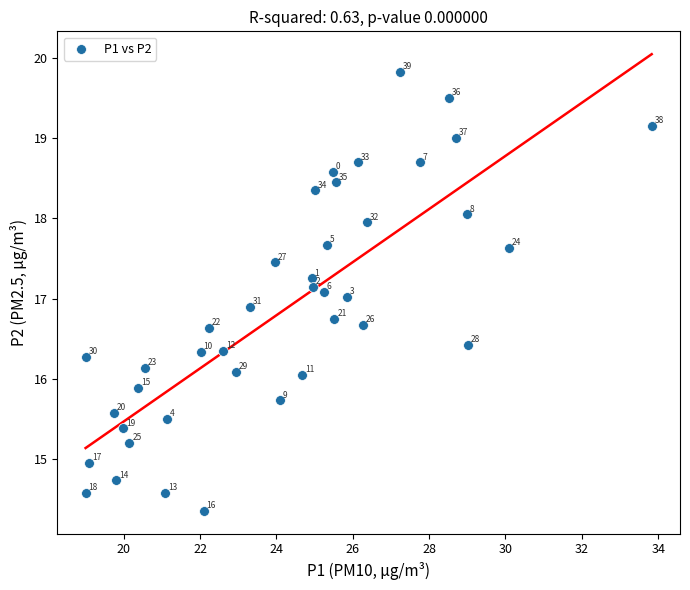

What is the range of X values (max minus min)?

14.8